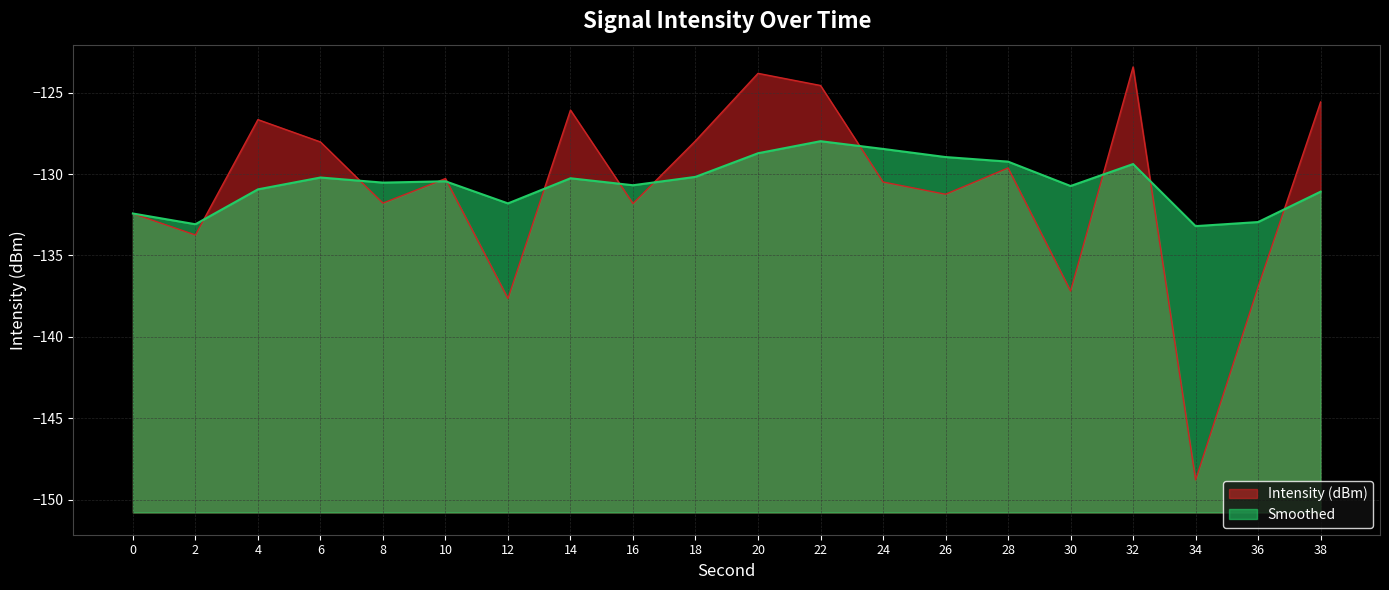

List the series in order of their overall mean, highest first.

Smoothed, Intensity (dBm)